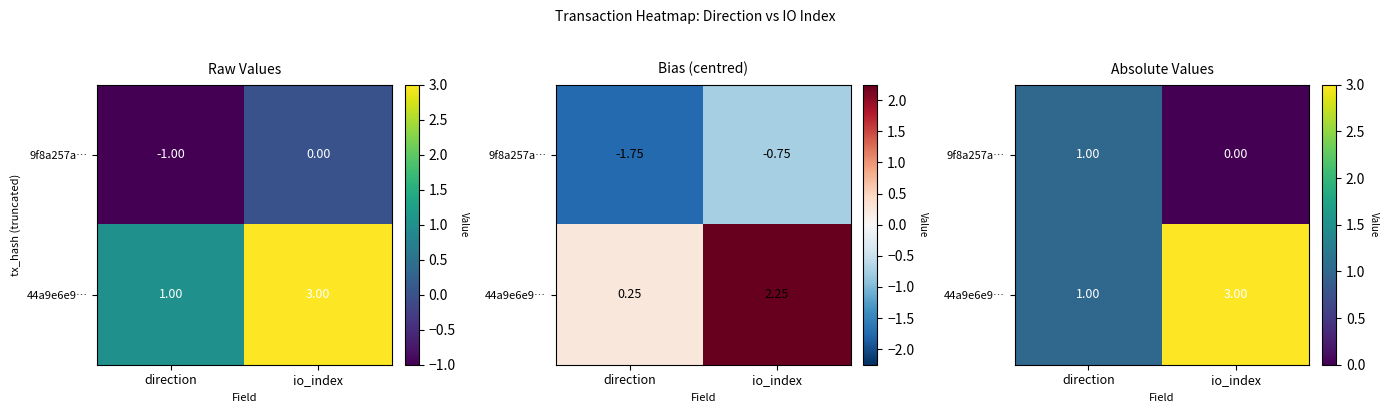

Is it true that 44a9e6e9… equals 3 at io_index?

True